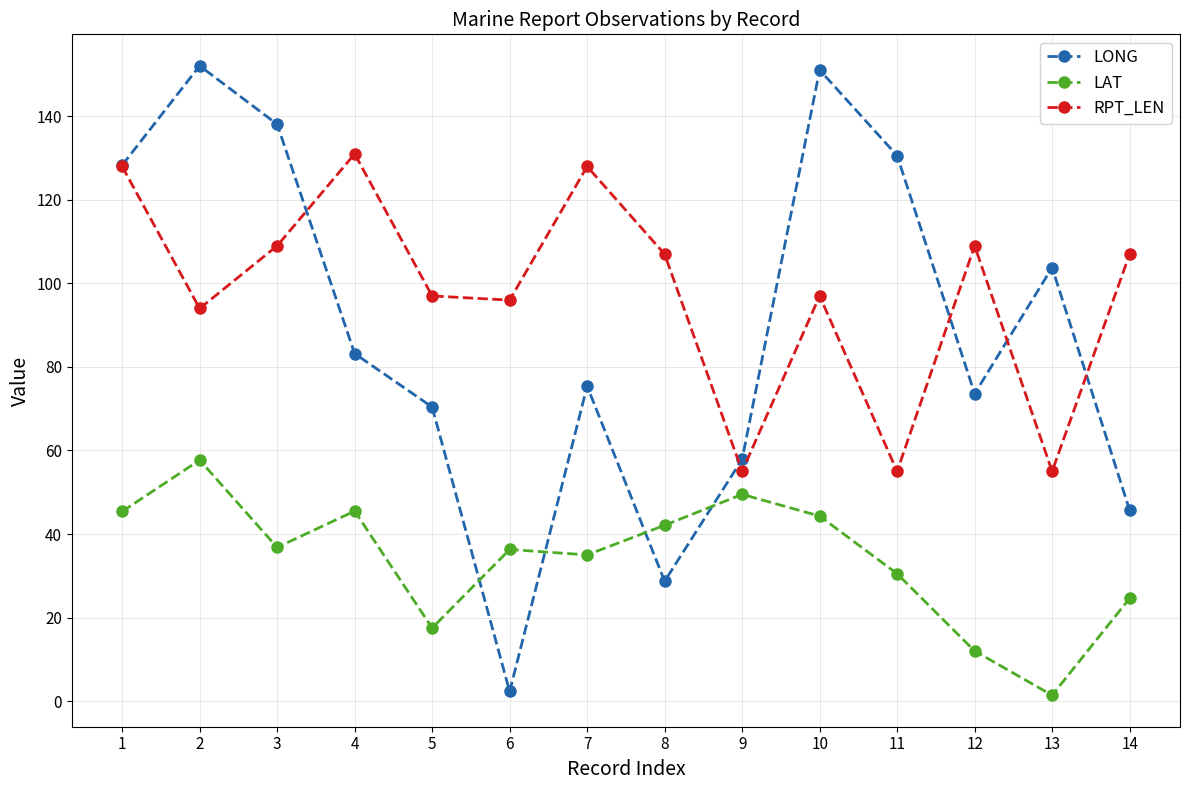

The value of RPT_LEN at 2 is 153.8. True or false?

False